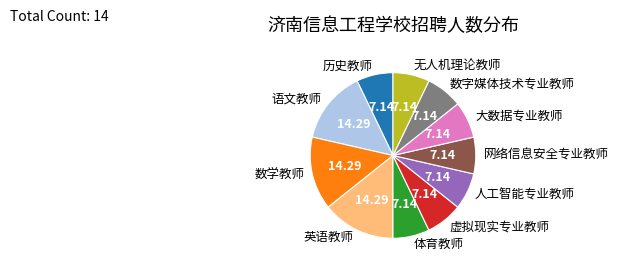

Does 语文教师 represent more than half of the total?

No